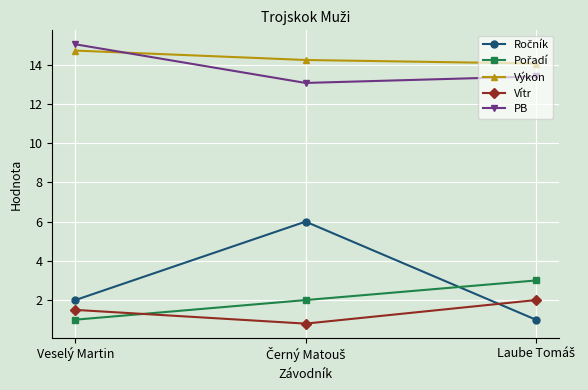

What is the value of the Vítr point at the 2nd from the left?

0.8